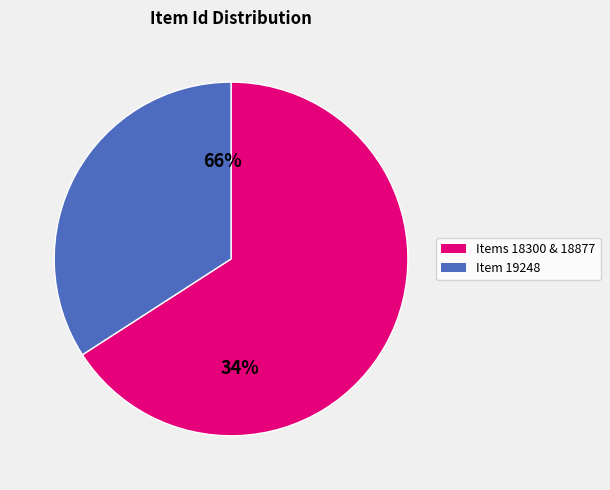

Do Item 18300 and Item 18877 together represent more than half of the pie?

Yes